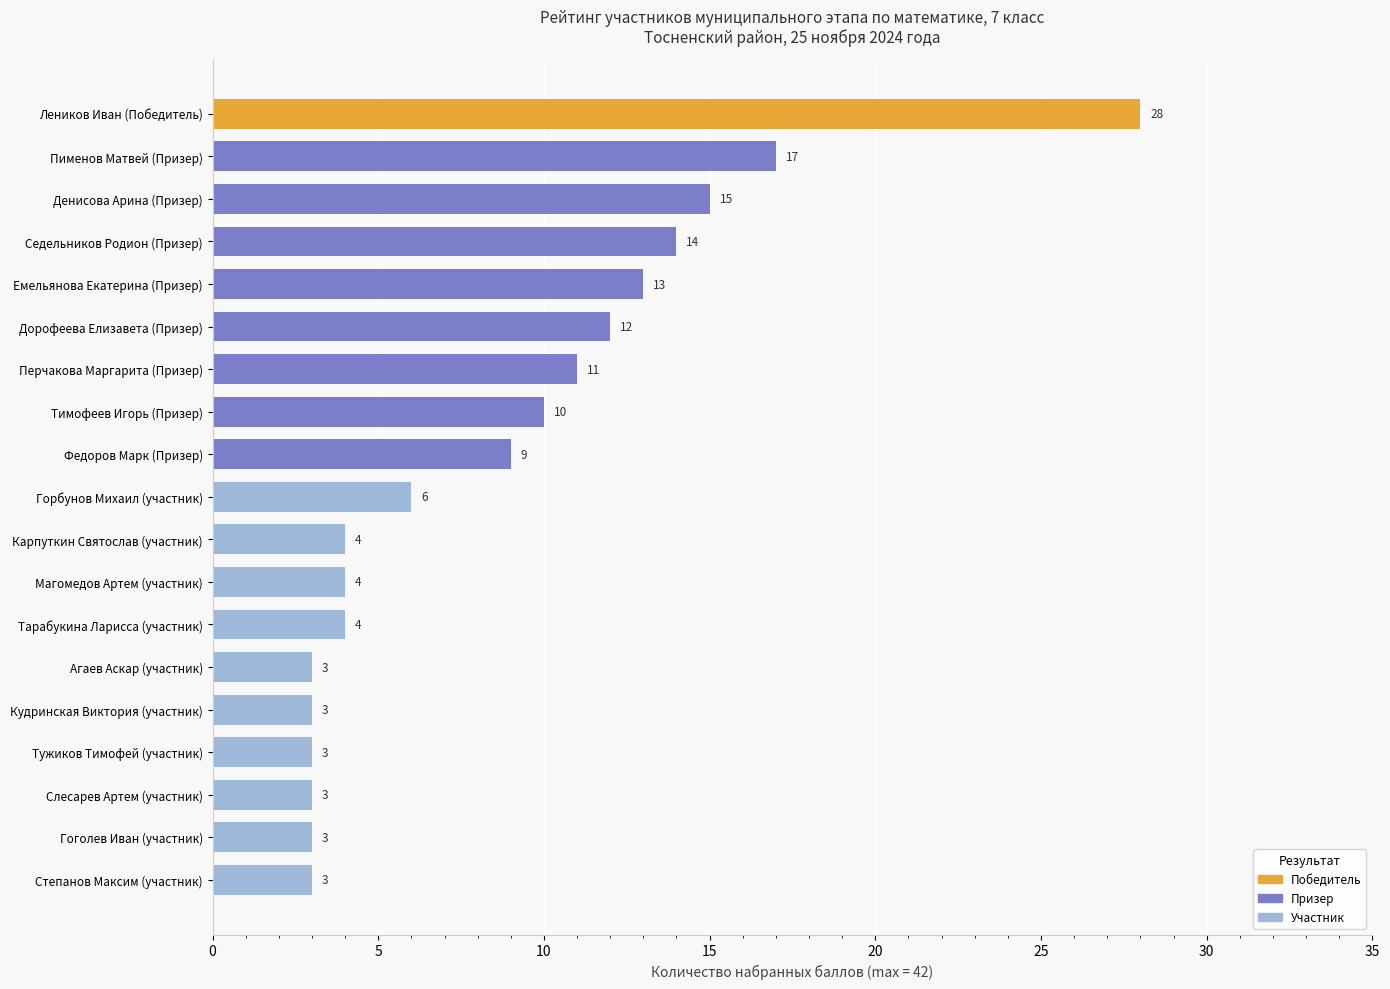

What position from the right is Агаев Аскар (участник)?

6